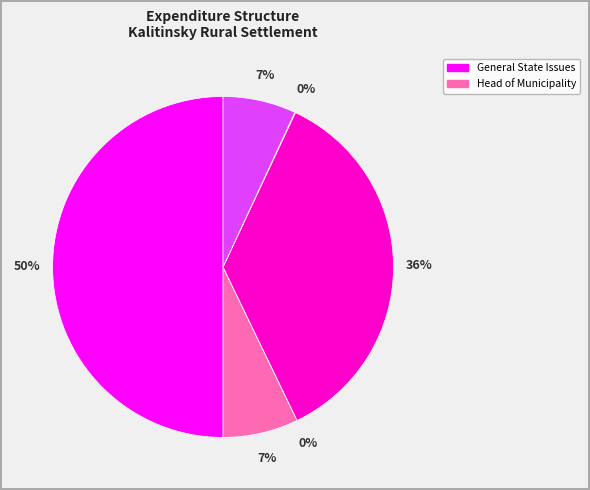

To the nearest percent, what is the average slice percentage?

17%